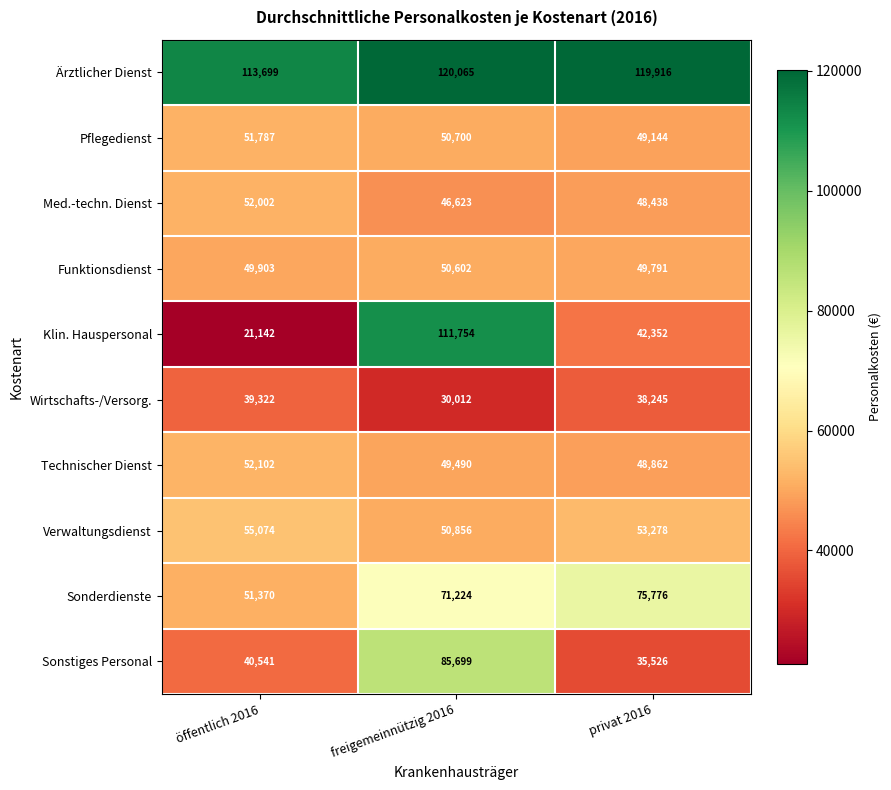

List the series in order of their peak value, highest first.

Ärztlicher Dienst, Klin. Hauspersonal, Sonstiges Personal, Sonderdienste, Verwaltungsdienst, Technischer Dienst, Med.-techn. Dienst, Pflegedienst, Funktionsdienst, Wirtschafts-/Versorg.